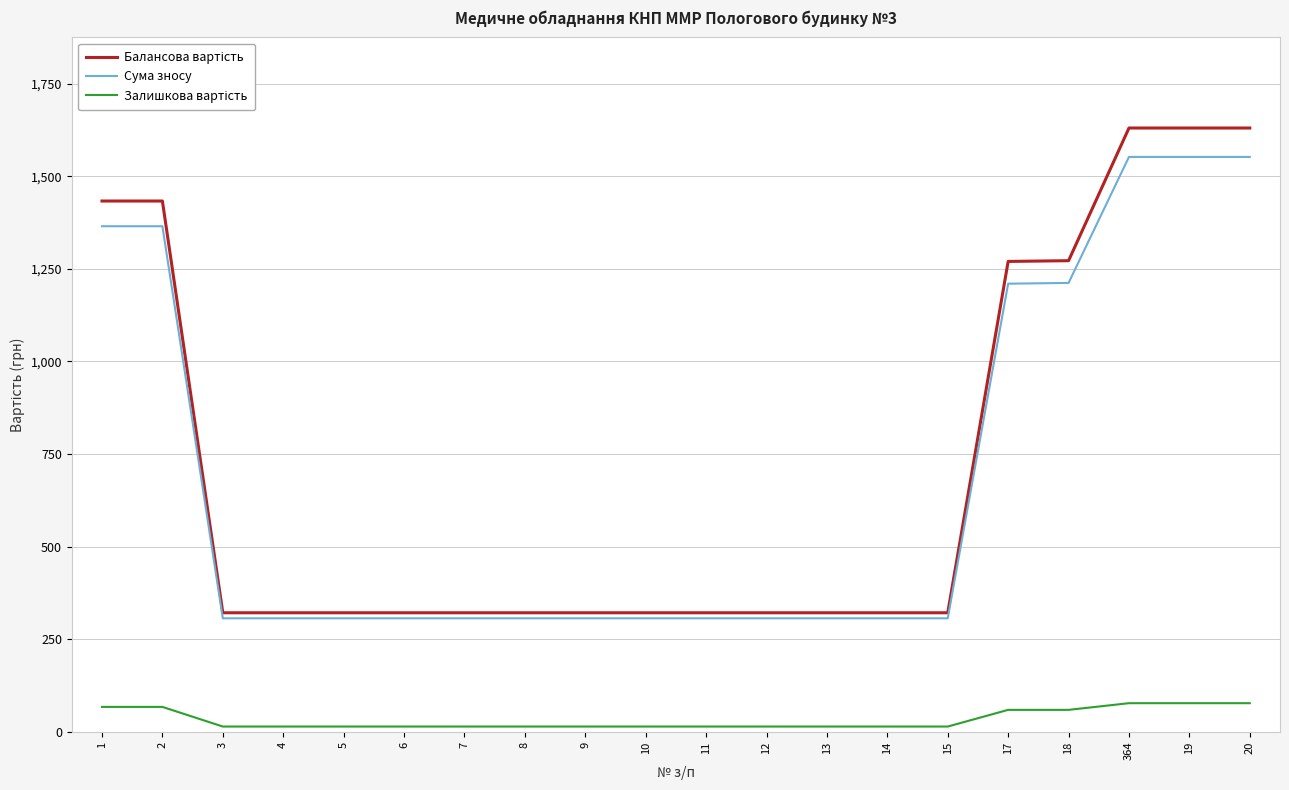

Does the chart display data point markers on the line(s)?

No